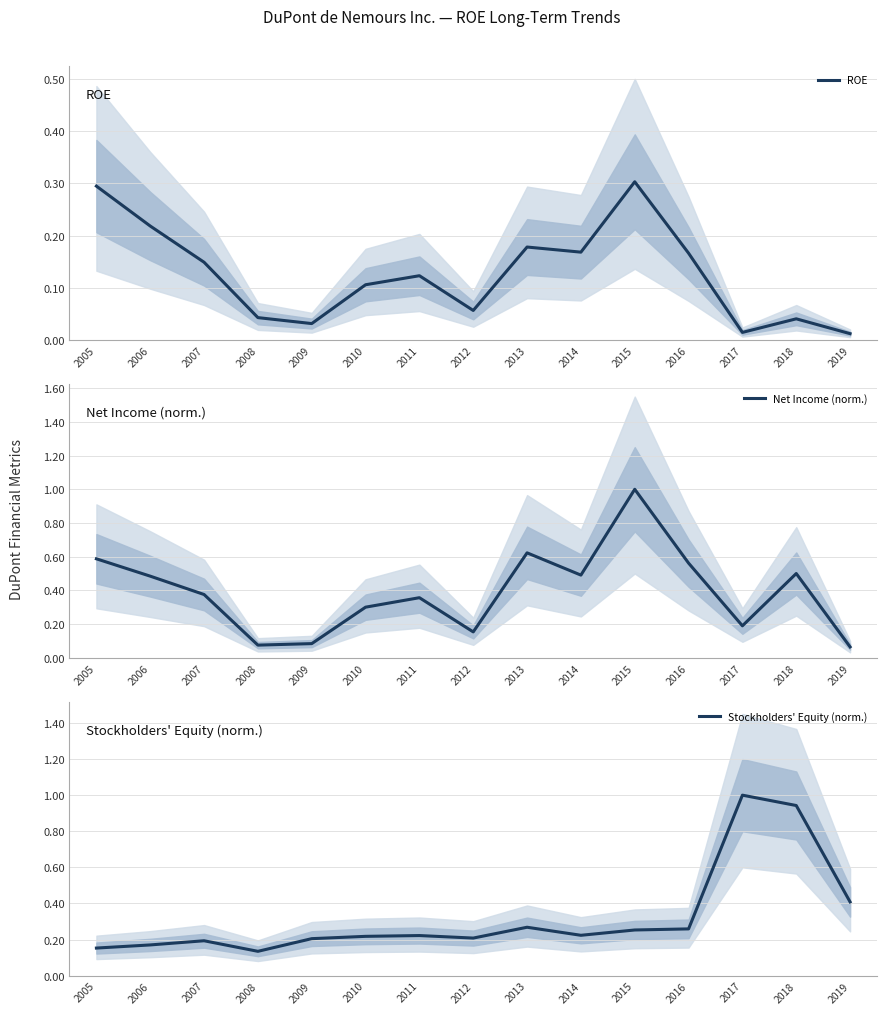

True or false: ROE has more than 0 points higher than both neighbors.

True